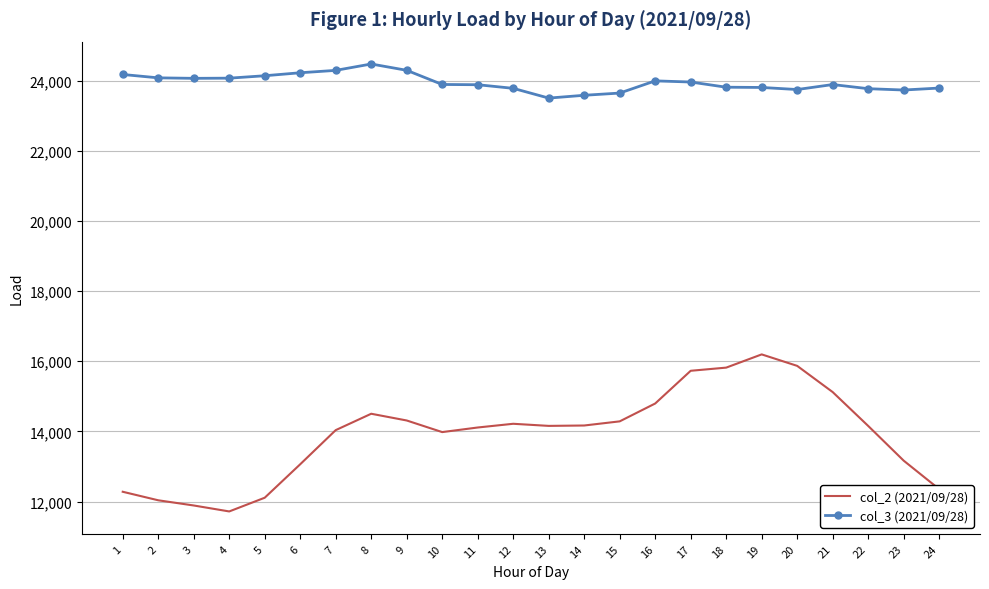

The col_3 (2021/09/28) series shows 36743 at 6. True or false?

False